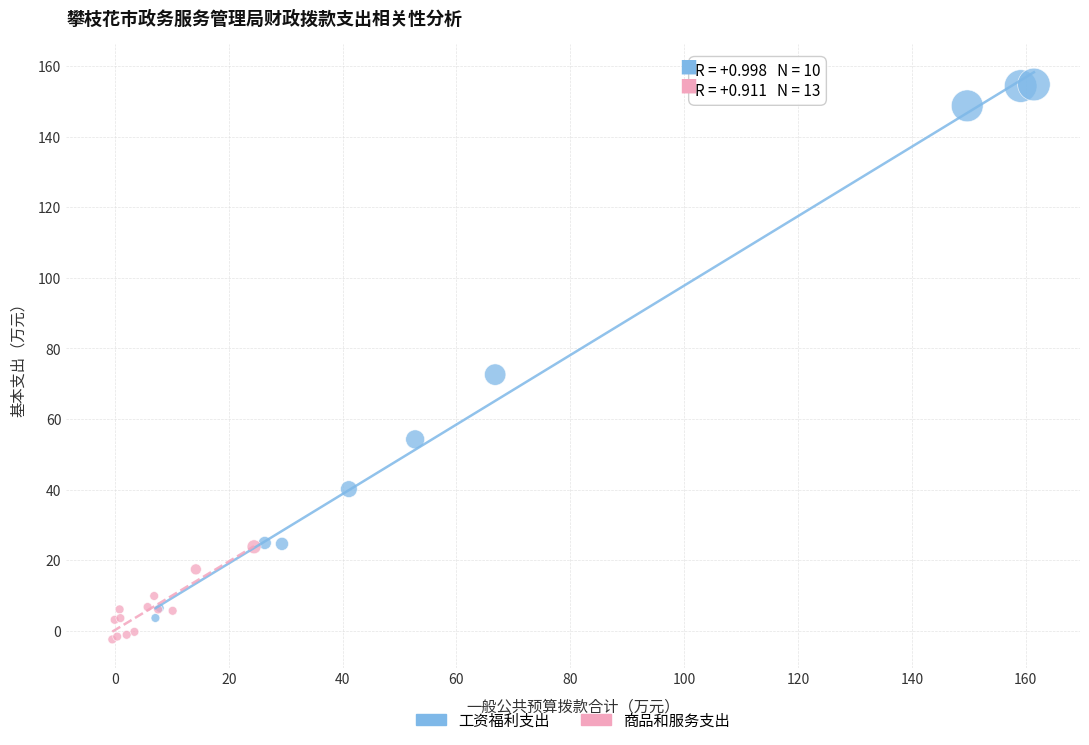

Which series contains the highest Y value?

工资福利支出